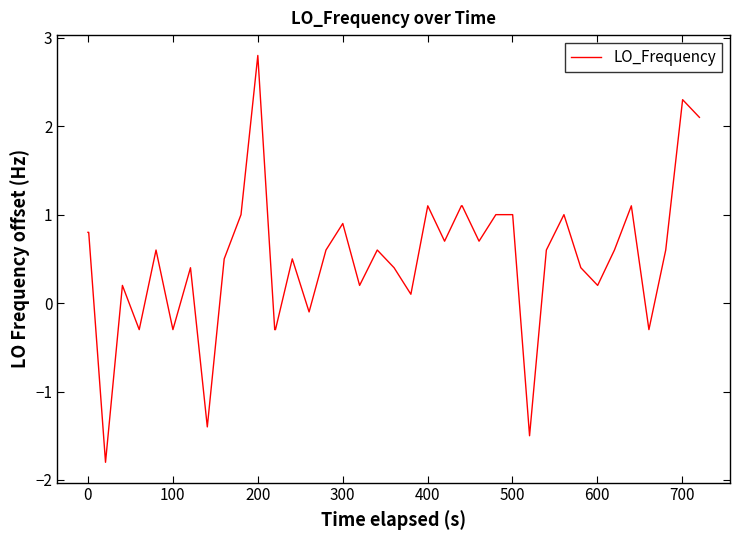

What is the greatest value displayed?

2.8